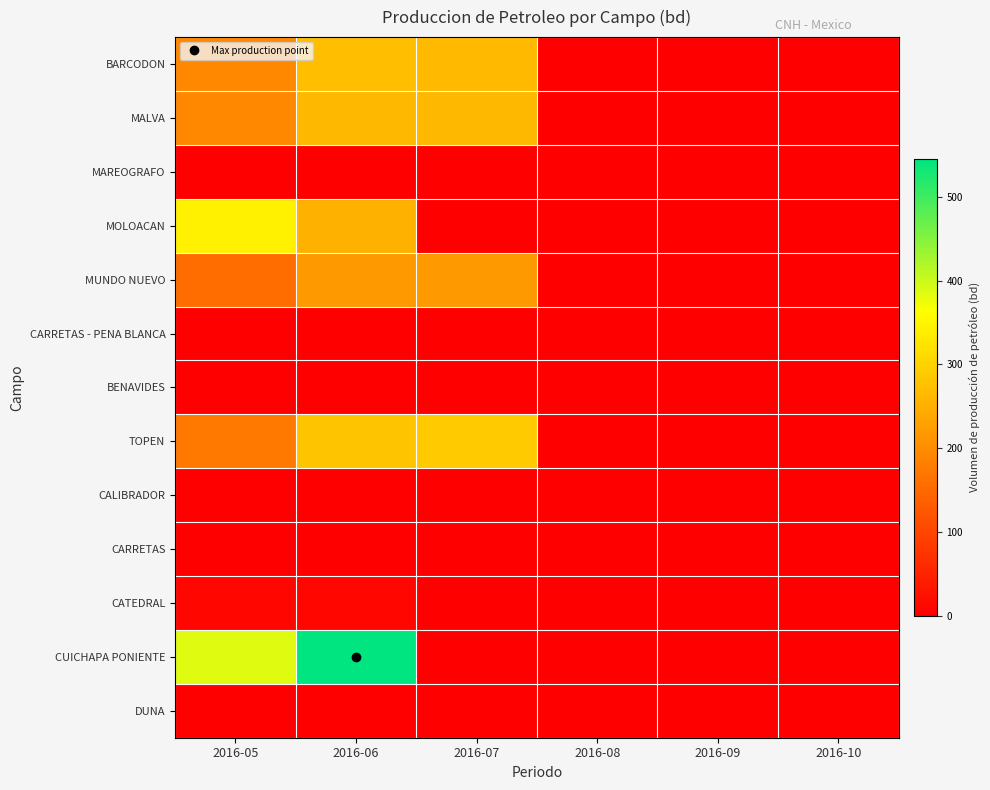

Reading left to right, list all the values displayed in this chart.

BARCODON: 2016-05=194.6	2016-06=271.2	2016-07=265.2	2016-08=0.0	2016-09=0.0	2016-10=0.0
MALVA: 2016-05=195.2	2016-06=263.1	2016-07=263.1	2016-08=0.0	2016-09=0.0	2016-10=0.0
MAREOGRAFO: 2016-05=0.0	2016-06=0.0	2016-07=0.0	2016-08=0.0	2016-09=0.0	2016-10=0.0
MOLOACAN: 2016-05=343.8	2016-06=253.1	2016-07=0.0	2016-08=0.0	2016-09=0.0	2016-10=0.0
MUNDO NUEVO: 2016-05=155.6	2016-06=219.3	2016-07=219.2	2016-08=0.0	2016-09=0.0	2016-10=0.0
CARRETAS - PENA BLANCA: 2016-05=0.0	2016-06=0.0	2016-07=0.0	2016-08=0.0	2016-09=0.0	2016-10=0.0
BENAVIDES: 2016-05=0.0	2016-06=0.0	2016-07=0.0	2016-08=0.0	2016-09=0.0	2016-10=0.0
TOPEN: 2016-05=172.7	2016-06=279.4	2016-07=288.4	2016-08=0.0	2016-09=0.0	2016-10=0.0
CALIBRADOR: 2016-05=0.0	2016-06=0.0	2016-07=0.0	2016-08=0.0	2016-09=0.0	2016-10=0.0
CARRETAS: 2016-05=0.0	2016-06=0.0	2016-07=0.0	2016-08=0.0	2016-09=0.0	2016-10=0.0
CATEDRAL: 2016-05=8.9	2016-06=12.5	2016-07=0.0	2016-08=0.0	2016-09=0.0	2016-10=0.0
CUICHAPA PONIENTE: 2016-05=387.0	2016-06=545.3	2016-07=0.0	2016-08=0.0	2016-09=0.0	2016-10=0.0
DUNA: 2016-05=0.0	2016-06=0.0	2016-07=0.0	2016-08=0.0	2016-09=0.0	2016-10=0.0